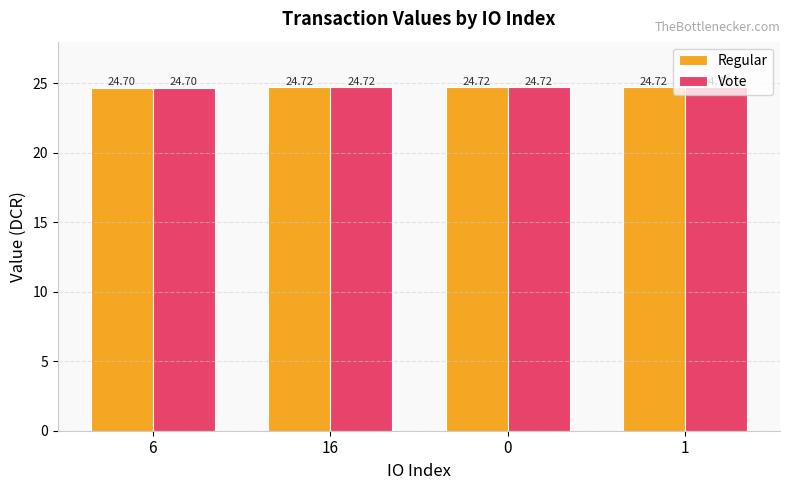

What is the label of the 2nd bar from the left?

16